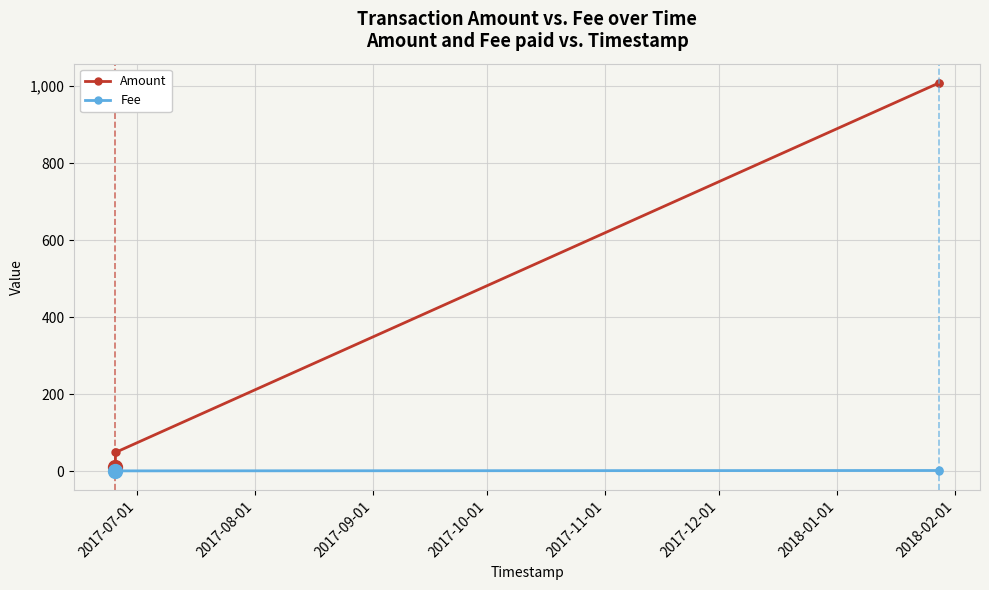

Which series has the largest range (max minus min)?

Amount